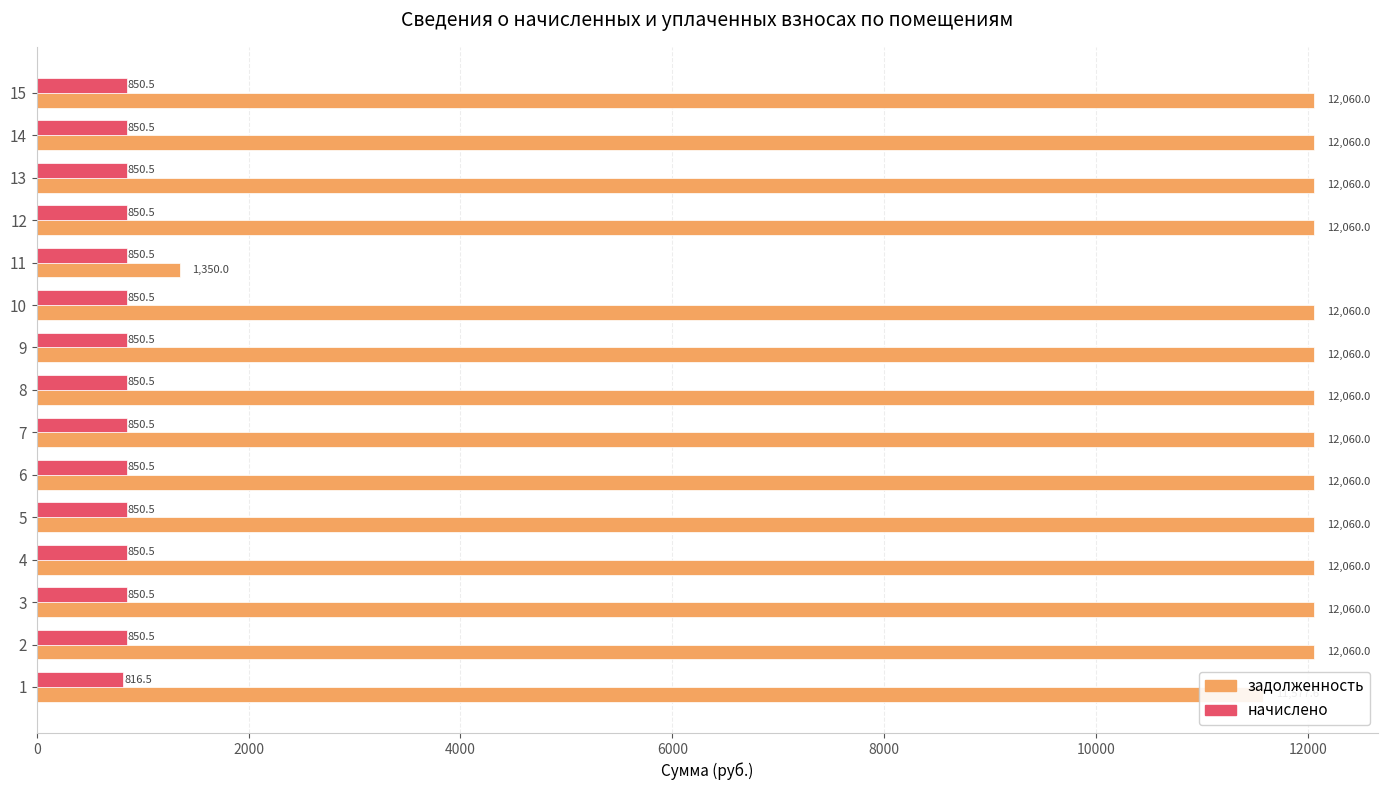

What is the difference between the maximum and minimum values in the задолженность series?

10710.0